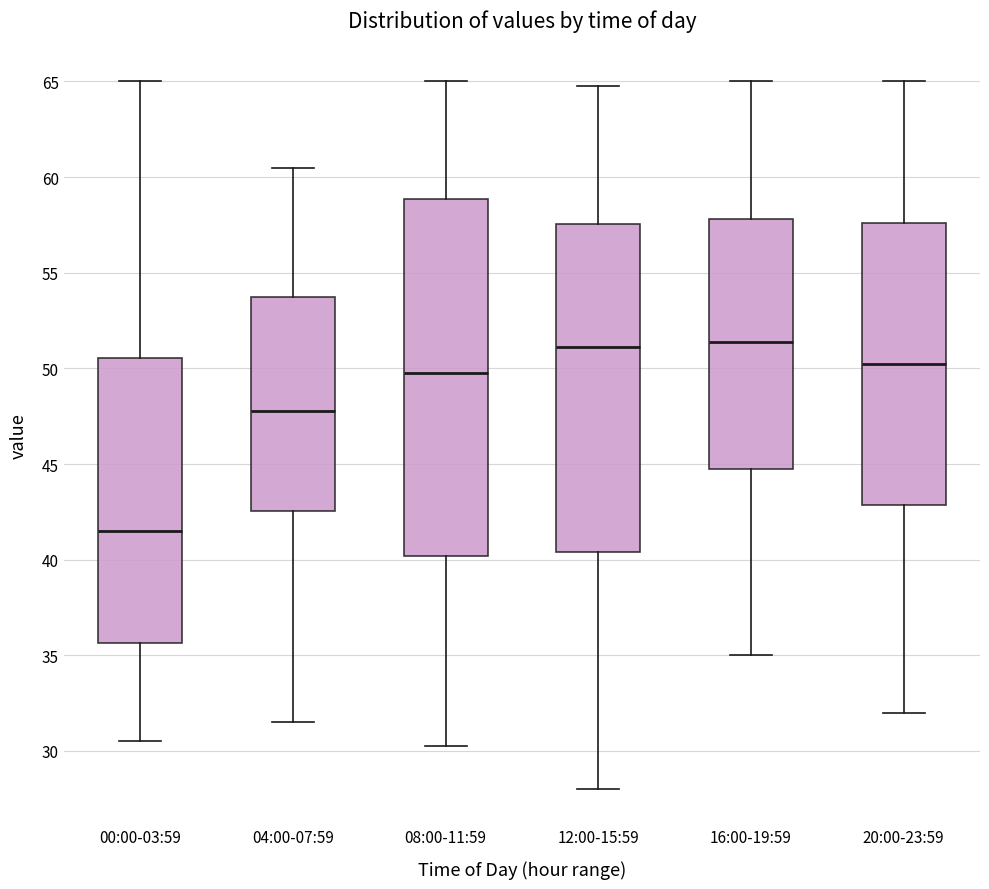

Which box is the tallest, from its lower edge to its upper edge?

08:00-11:59